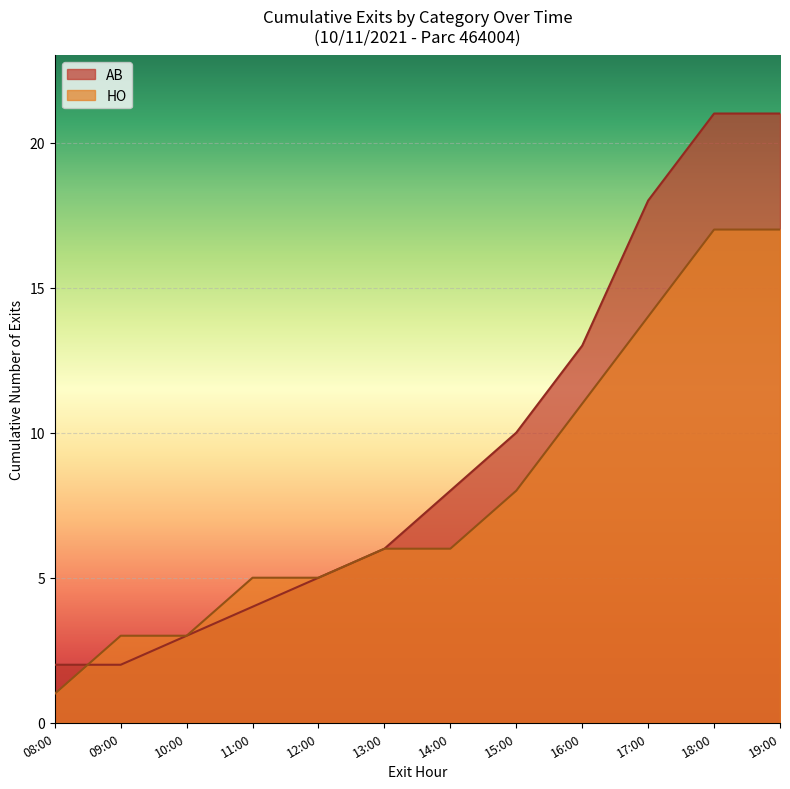

How many lines are shown in the chart?

2